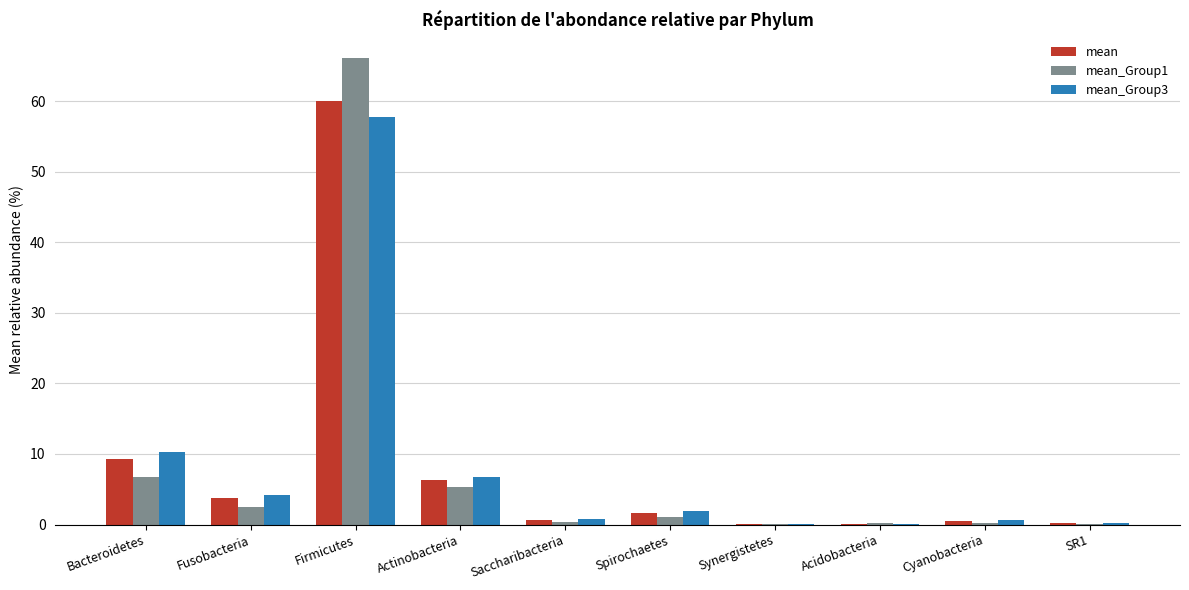

Which label corresponds to the largest value in the chart?

Firmicutes